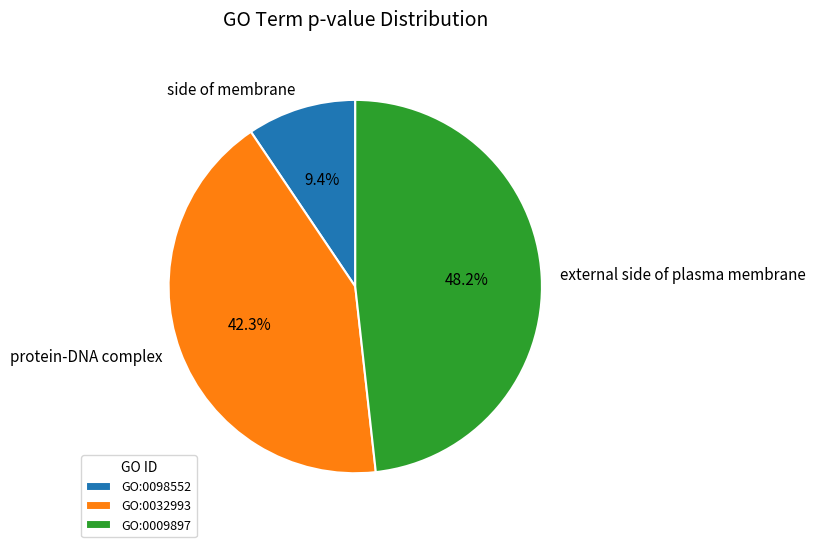

How much of the chart is everything except GO:0098552?

90.6%